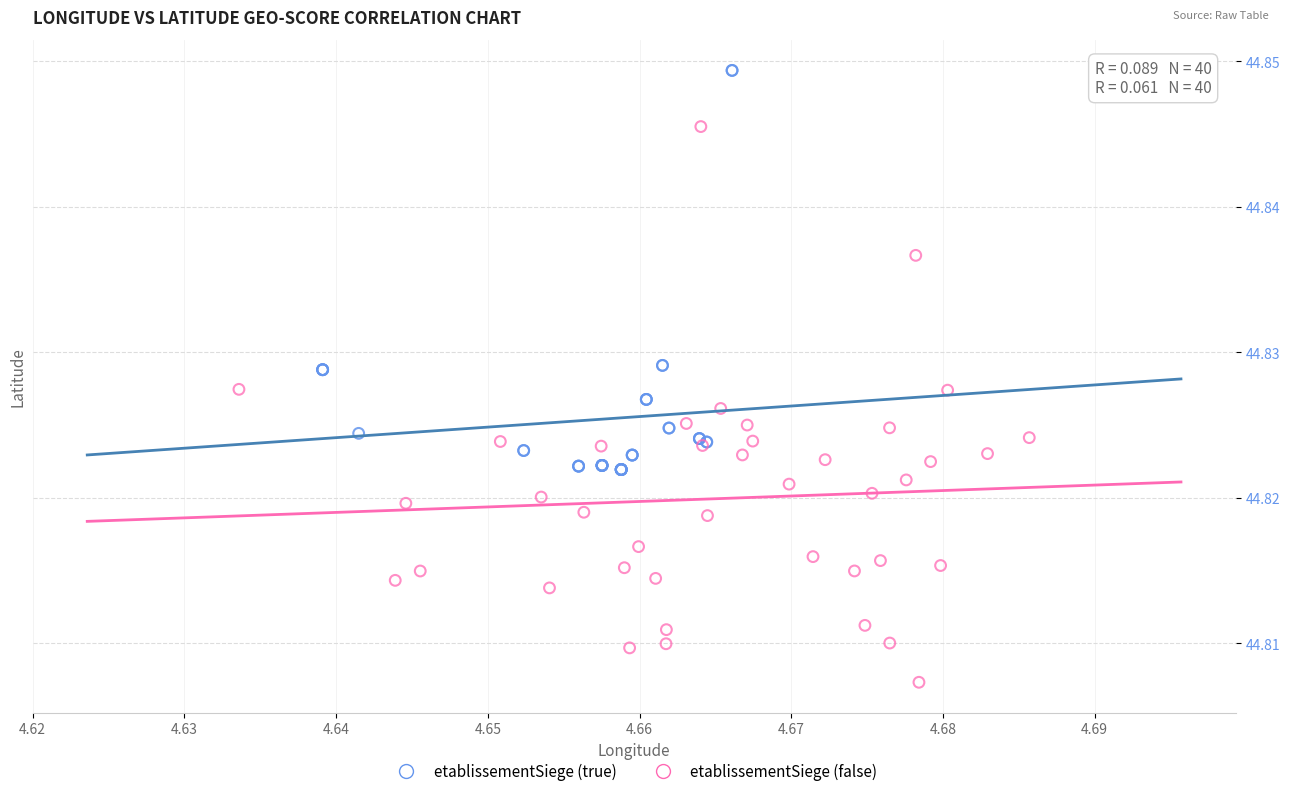

What are all the series names shown in the legend?

etablissementSiege (true), etablissementSiege (false)